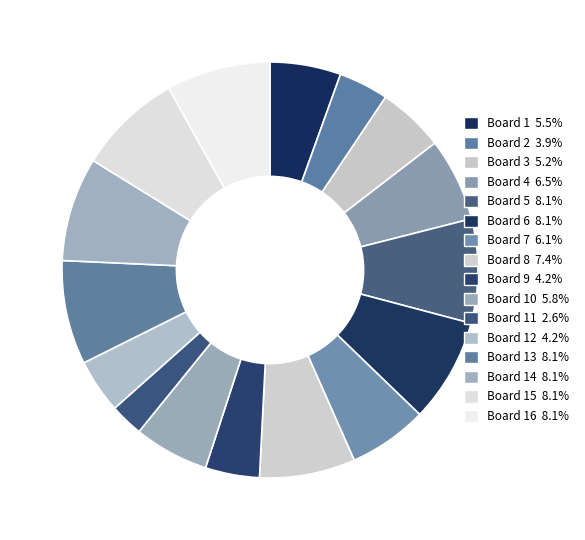

How many segments does this pie chart have?

16